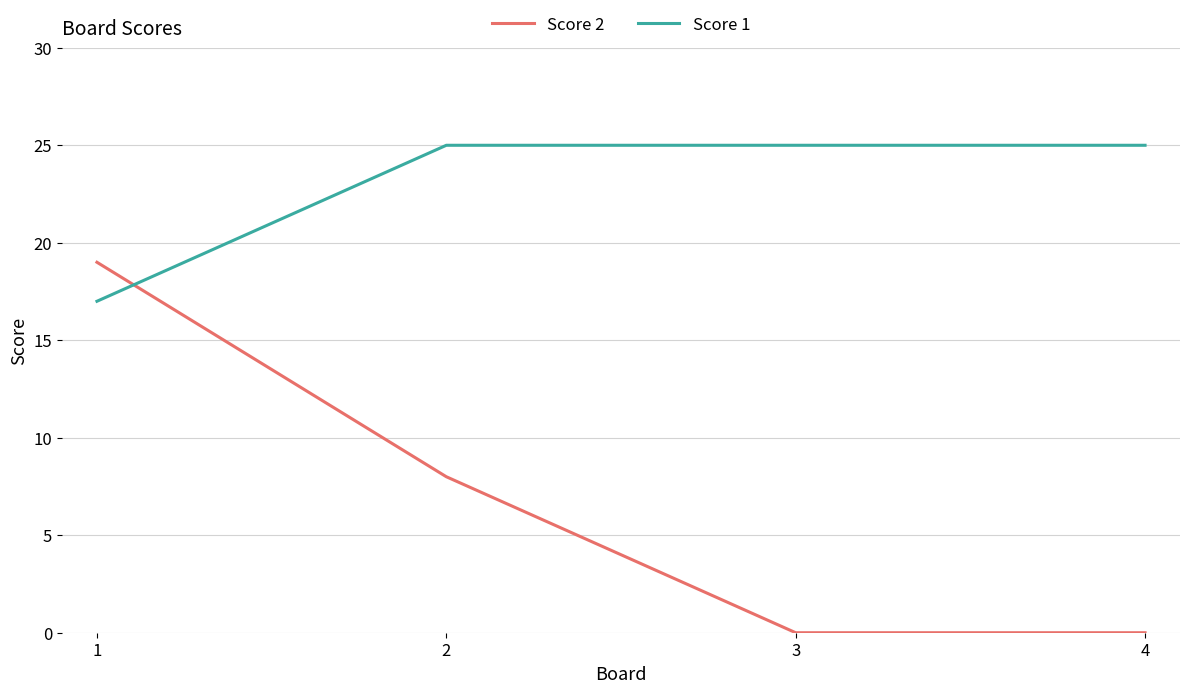

How many lines are shown in the chart?

2